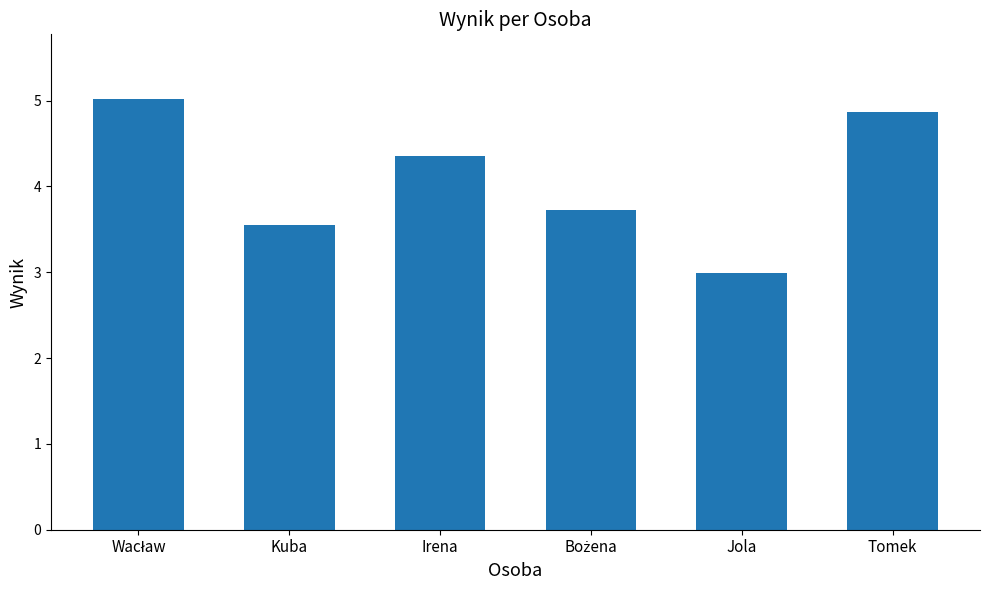

What is the value of the 6th bar from the left?

4.9